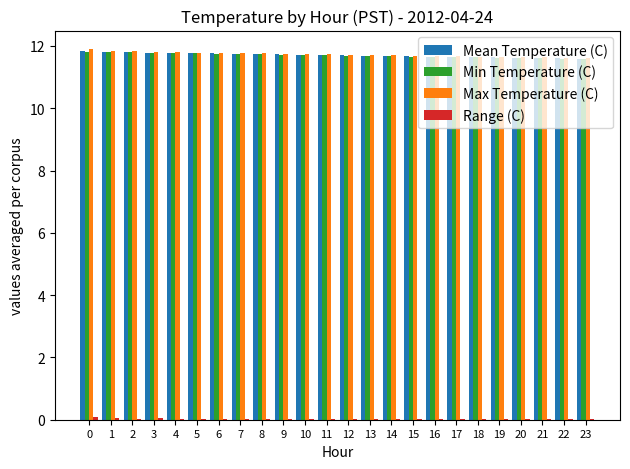

What is the maximum value shown in the chart?

11.9